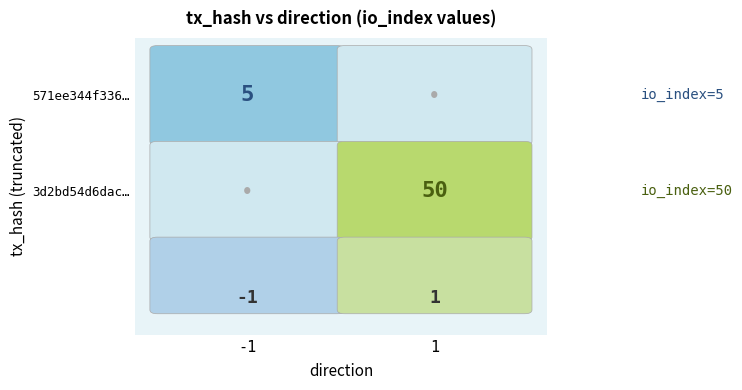

Which series has the largest range (max minus min)?

3d2bd54d6dac795a831f0d445addaef84130103